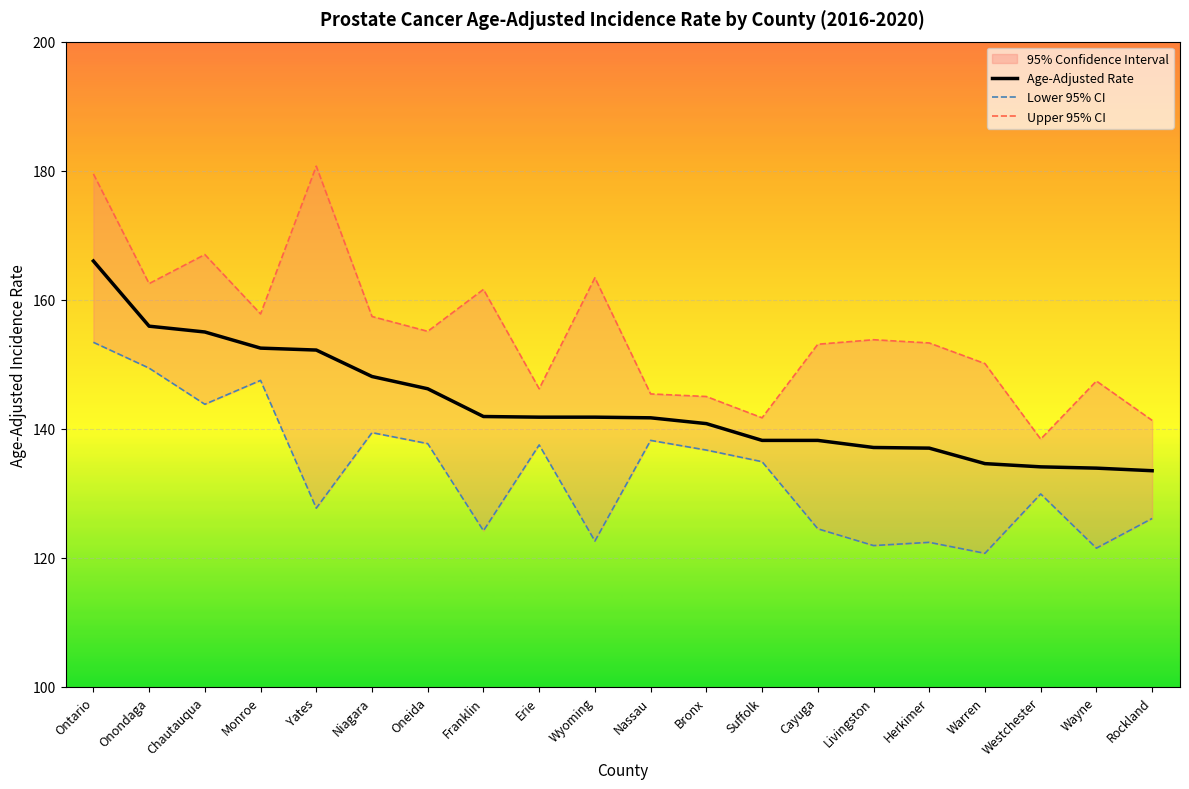

True or false: Lower 95% CI and Age-Adjusted Rate intersect in this chart.

False